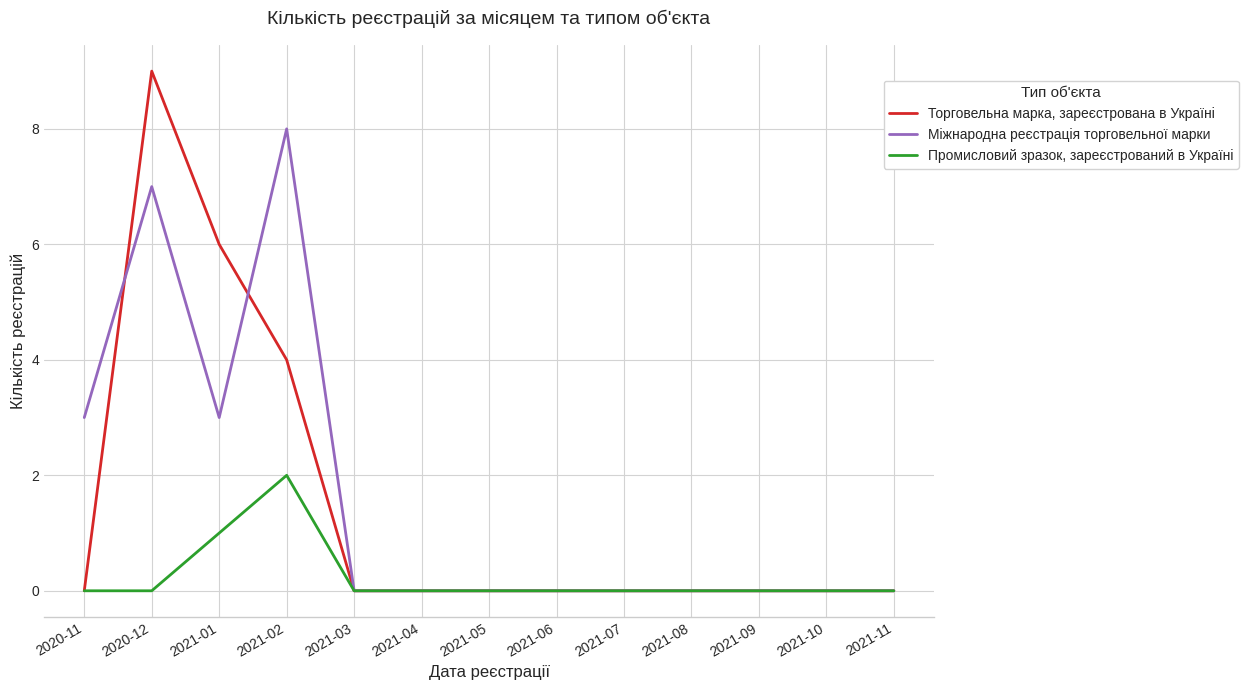

At which label does Міжнародна реєстрація торговельної марки reach its peak?

2021-02